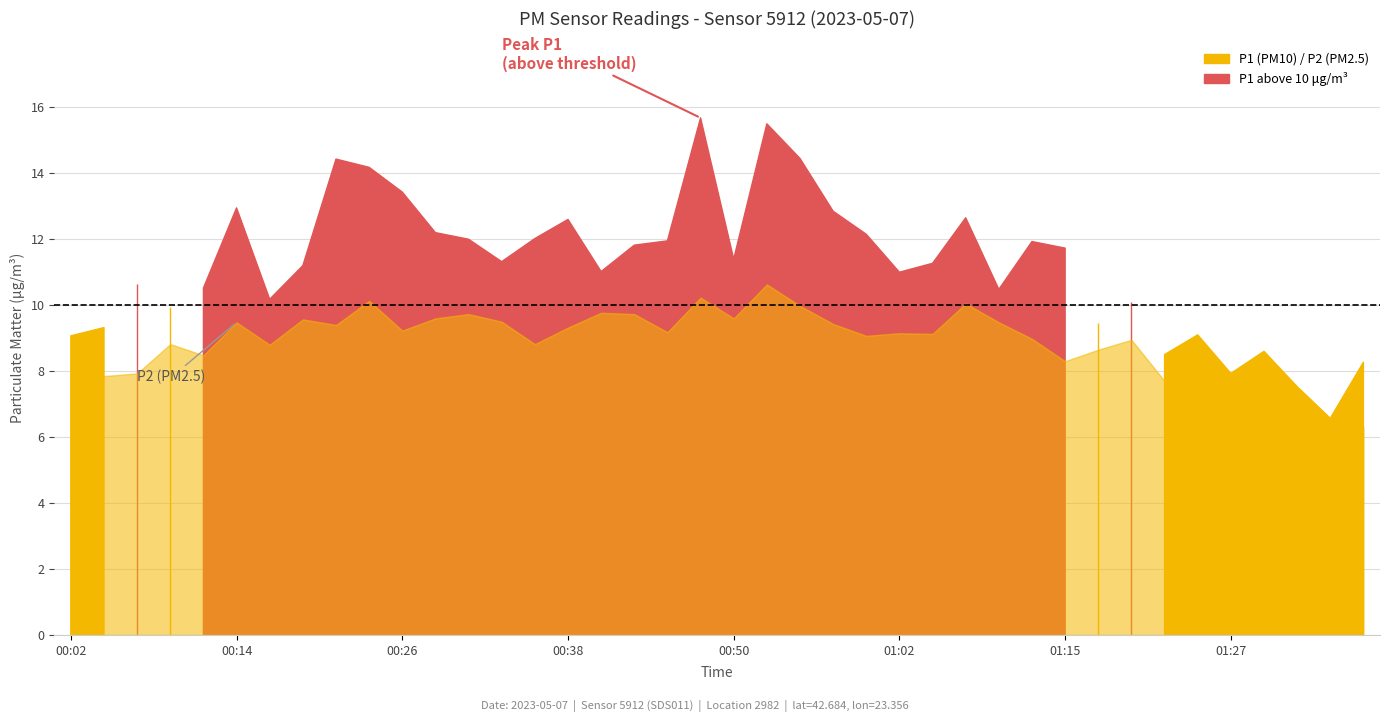

Rank the categories by P2 value from lowest to highest.

01:34, 01:37, 01:32, 01:27, 01:29, 01:24, 01:22, 00:04, 00:07, 00:02, 01:15, 00:11, 01:17, 00:16, 00:09, 00:36, 01:19, 01:12, 01:00, 01:05, 01:02, 00:45, 00:26, 00:38, 00:21, 00:57, 00:14, 01:10, 00:33, 00:19, 00:28, 00:50, 00:31, 00:43, 00:40, 00:55, 01:07, 00:24, 00:48, 00:53